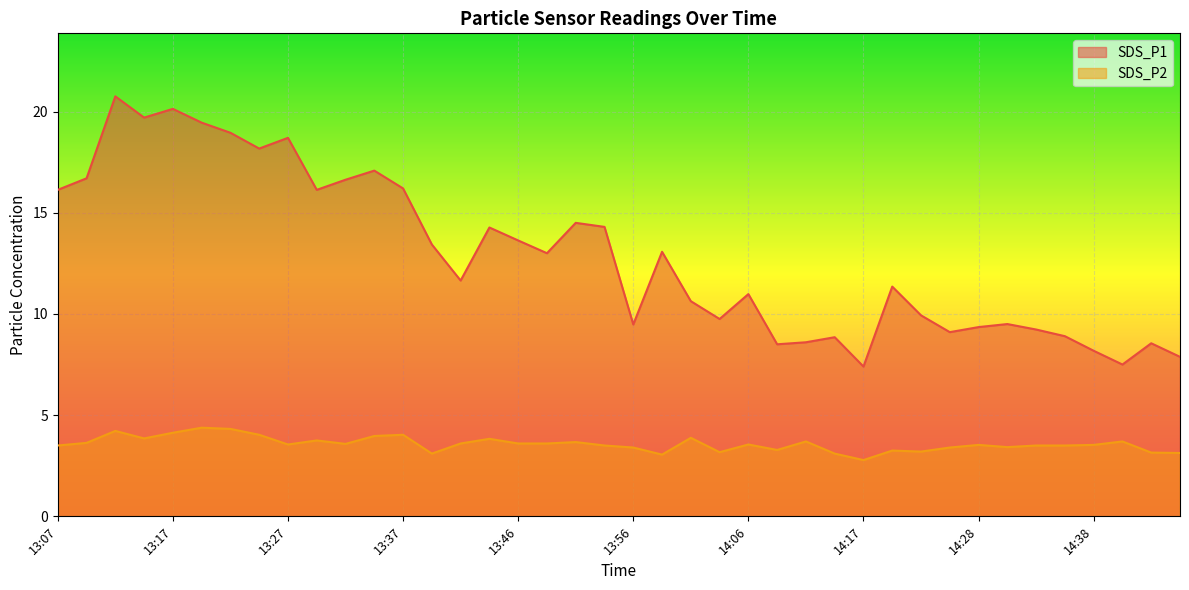

List the series in order of their peak value, highest first.

SDS_P1, SDS_P2